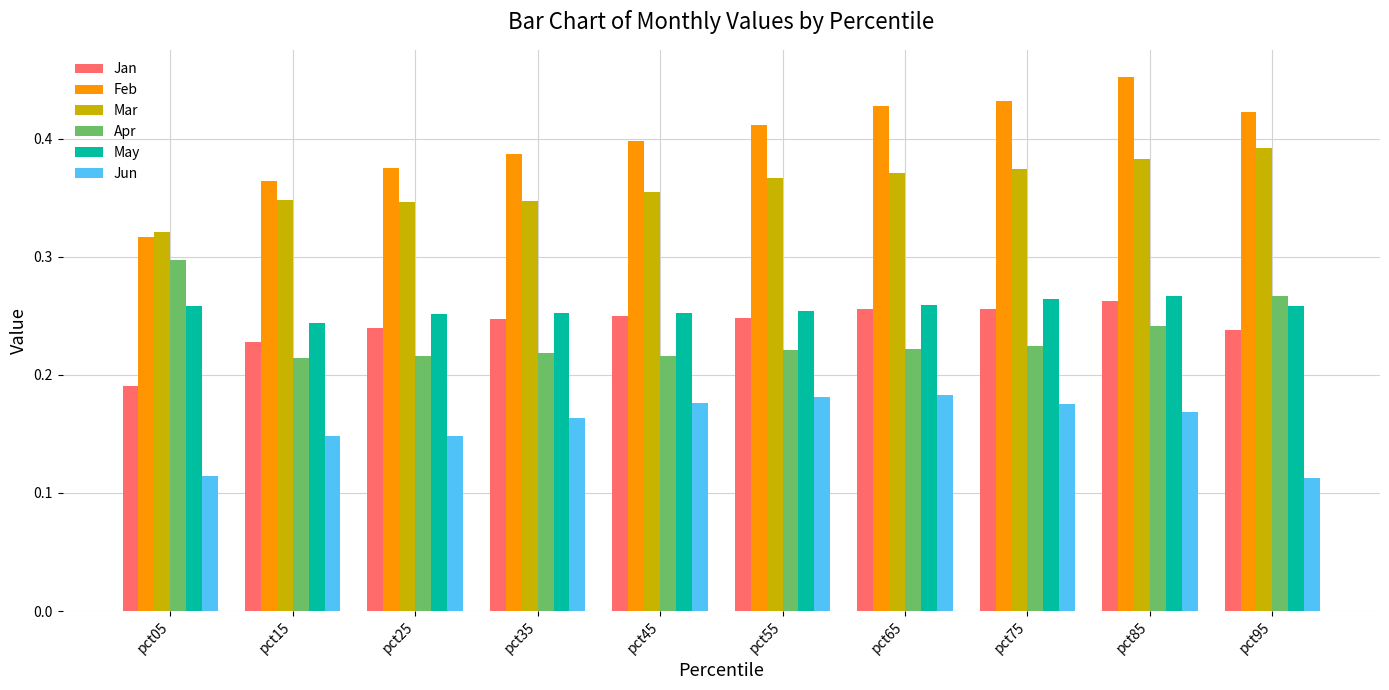

Which series has the widest spread of values?

Feb